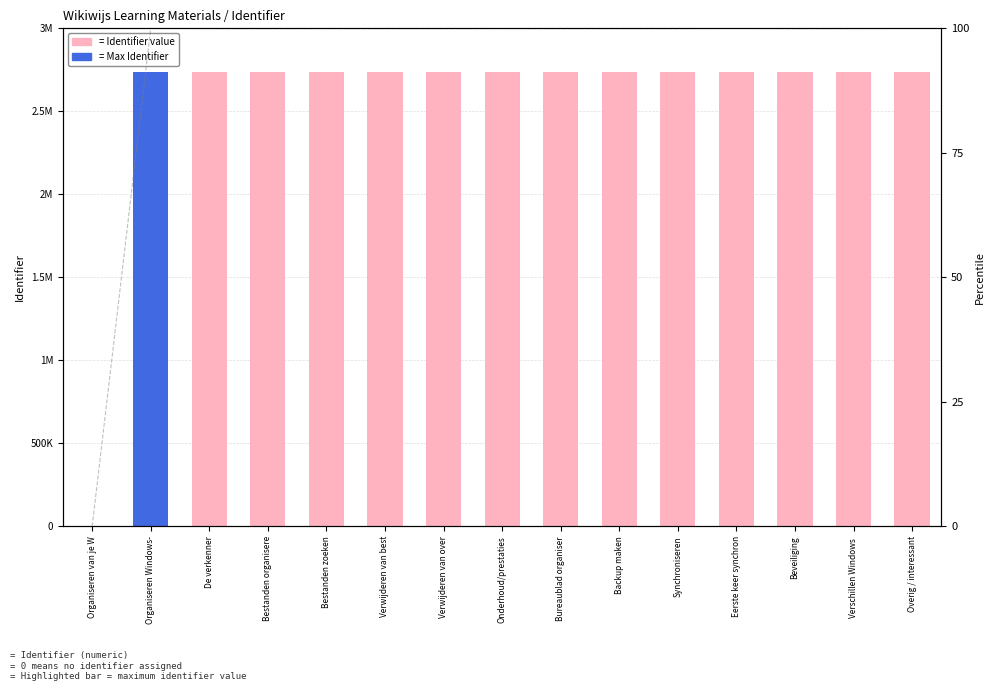

What is the greatest value displayed?

2738639